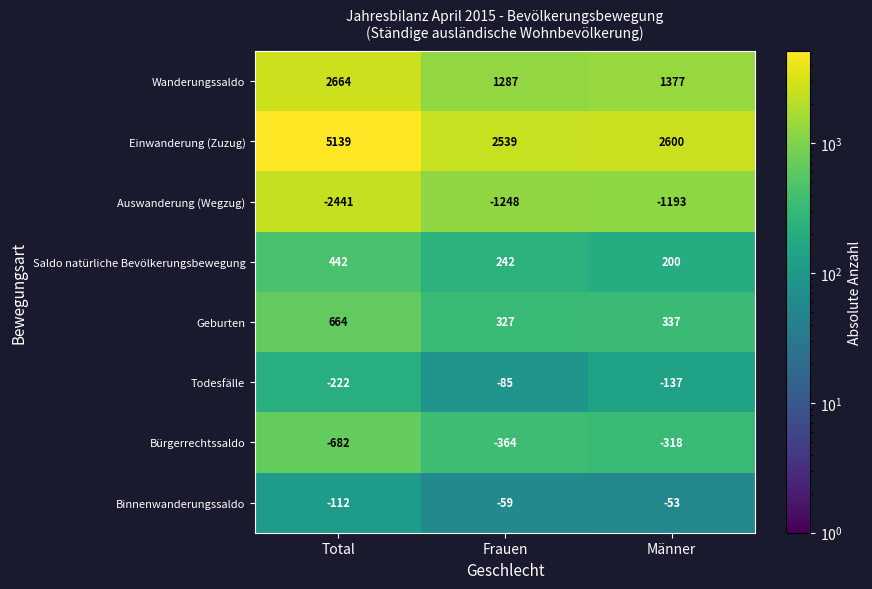

At how many categories does at least one series exceed 4852?

1